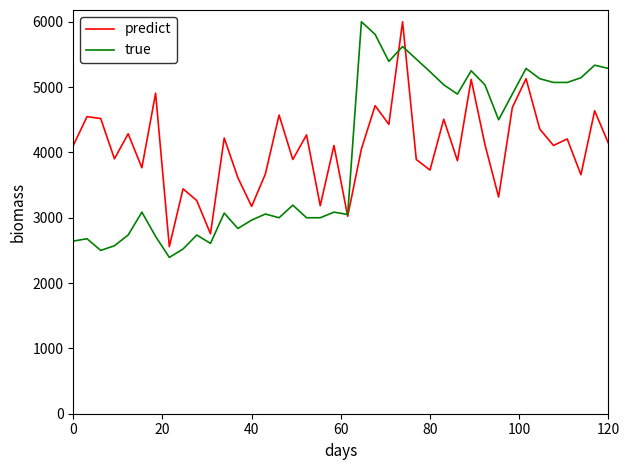

Is this an area chart (filled region under the line)?

No